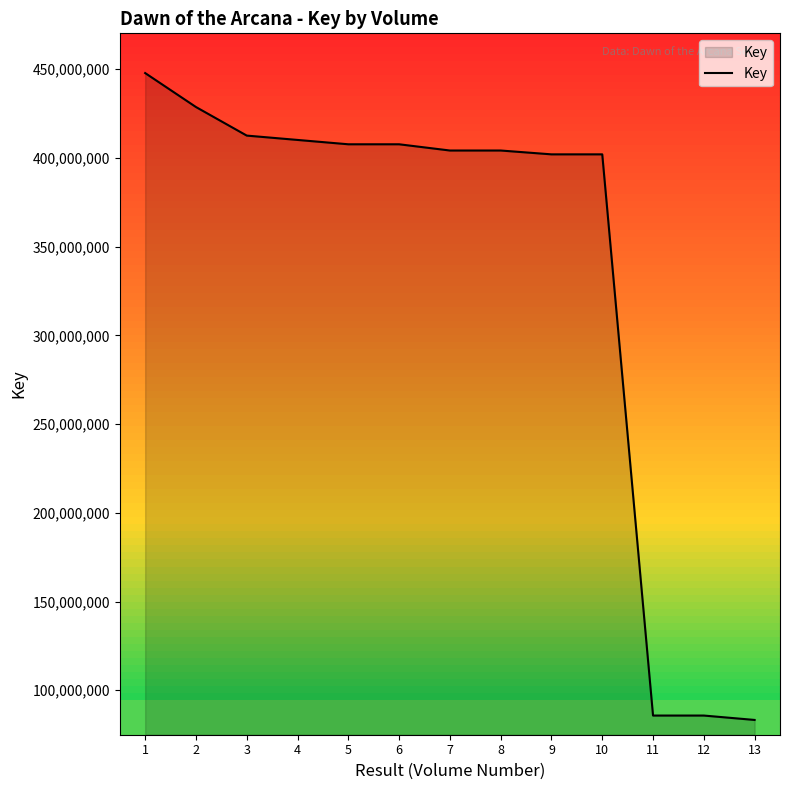

At which category does the chart reach its peak across all series?

1